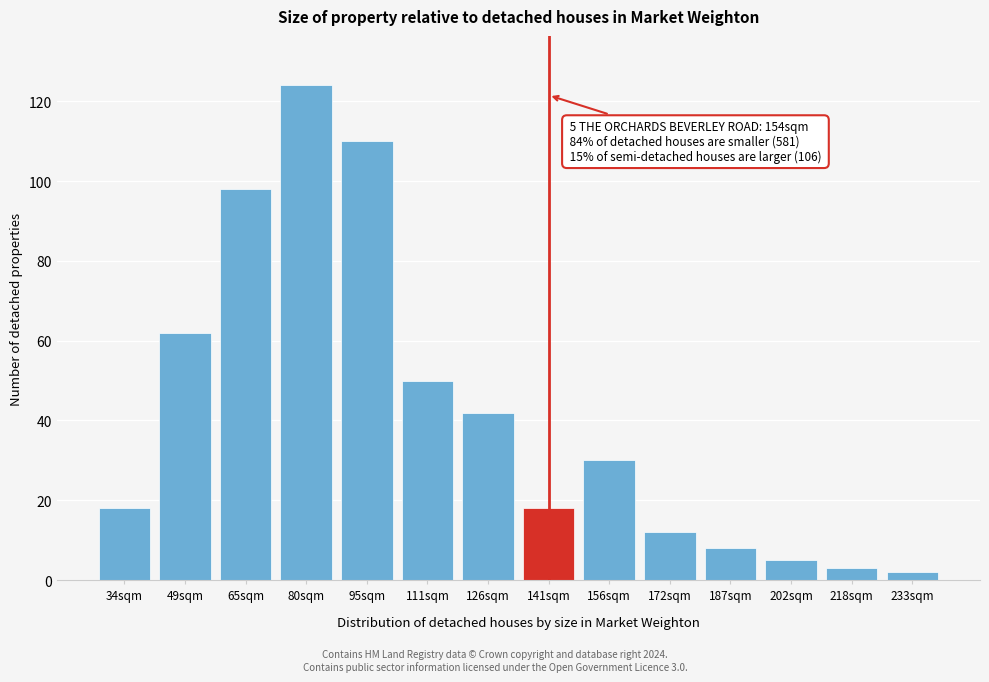

Reading left to right, transcribe all the data shown in this chart.

34sqm=18	49sqm=62	65sqm=98	80sqm=124	95sqm=110	111sqm=50	126sqm=42	141sqm=18	156sqm=30	172sqm=12	187sqm=8	202sqm=5	218sqm=3	233sqm=2